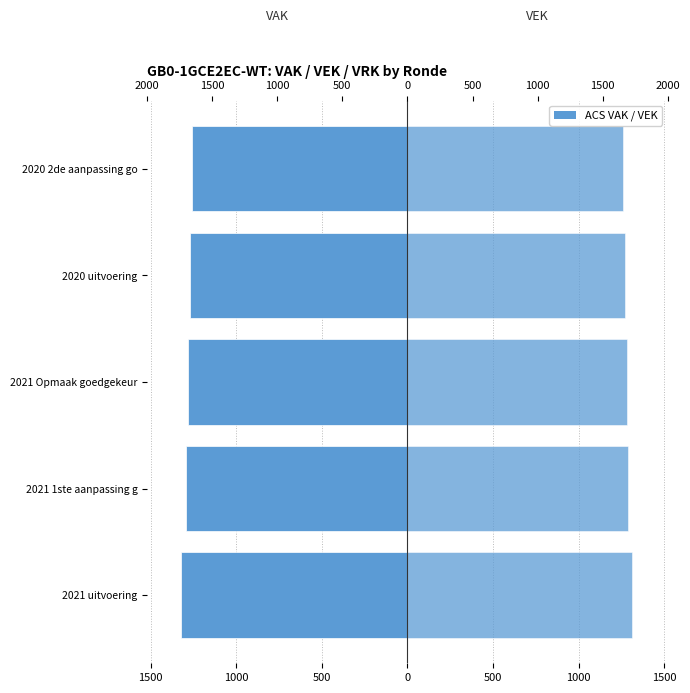

List the series in order of their peak value, highest first.

VEK, VAK